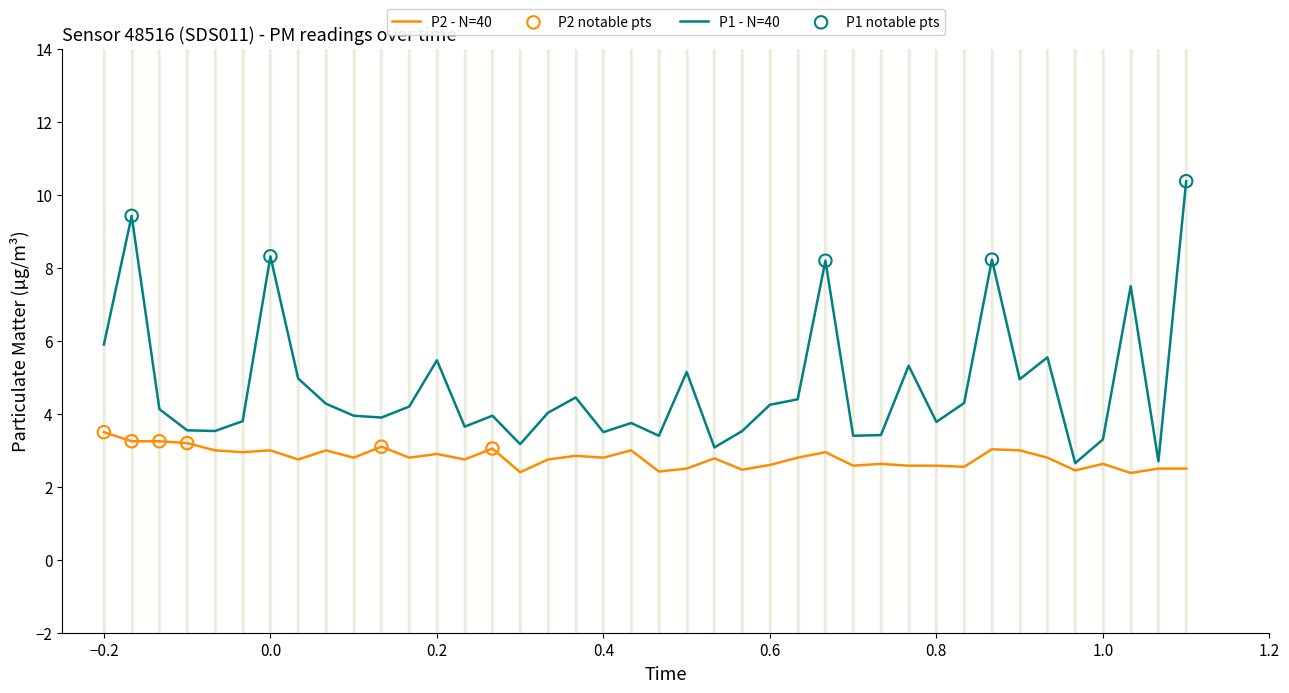

Which series has the widest spread of values?

P1 - N=40